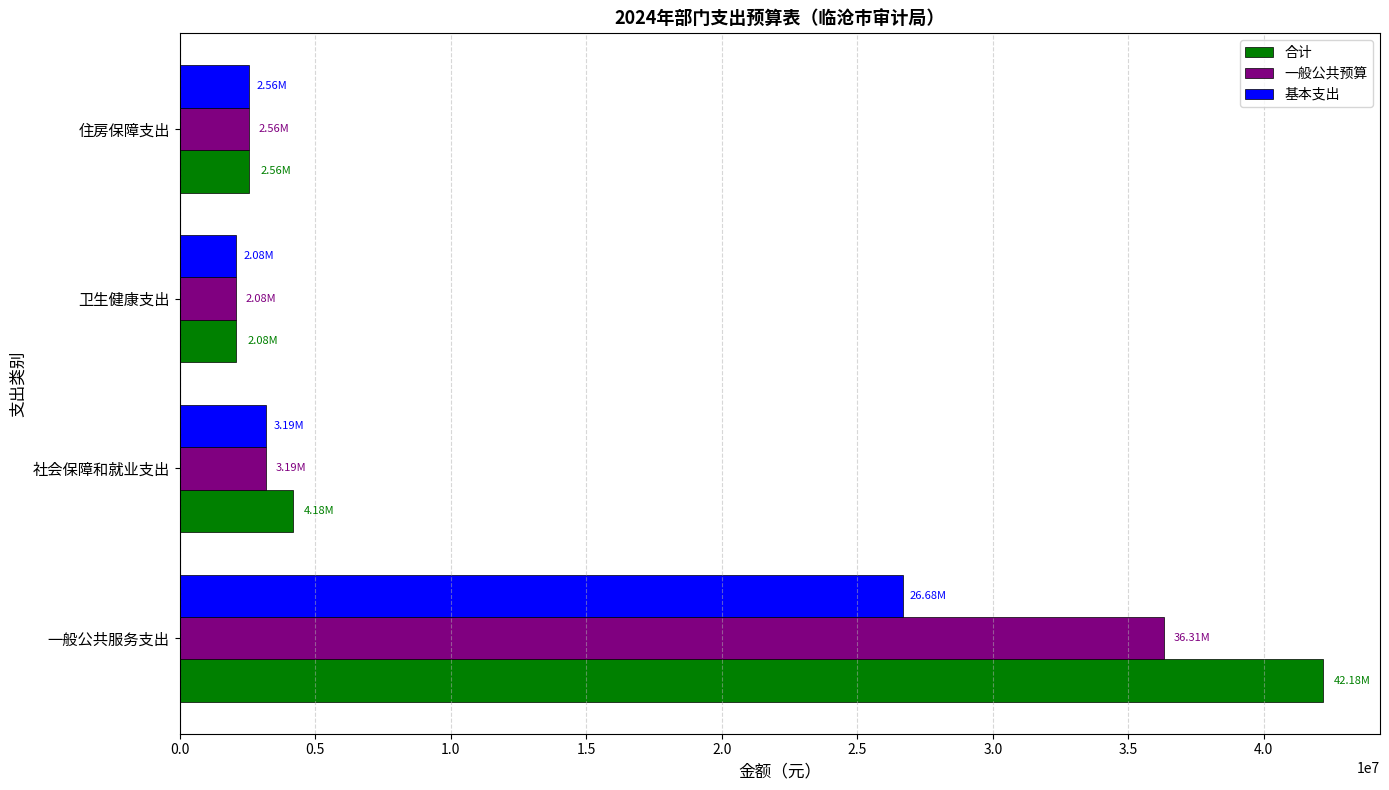

Rank the series by their maximum value, from highest to lowest.

合计, 一般公共预算, 基本支出